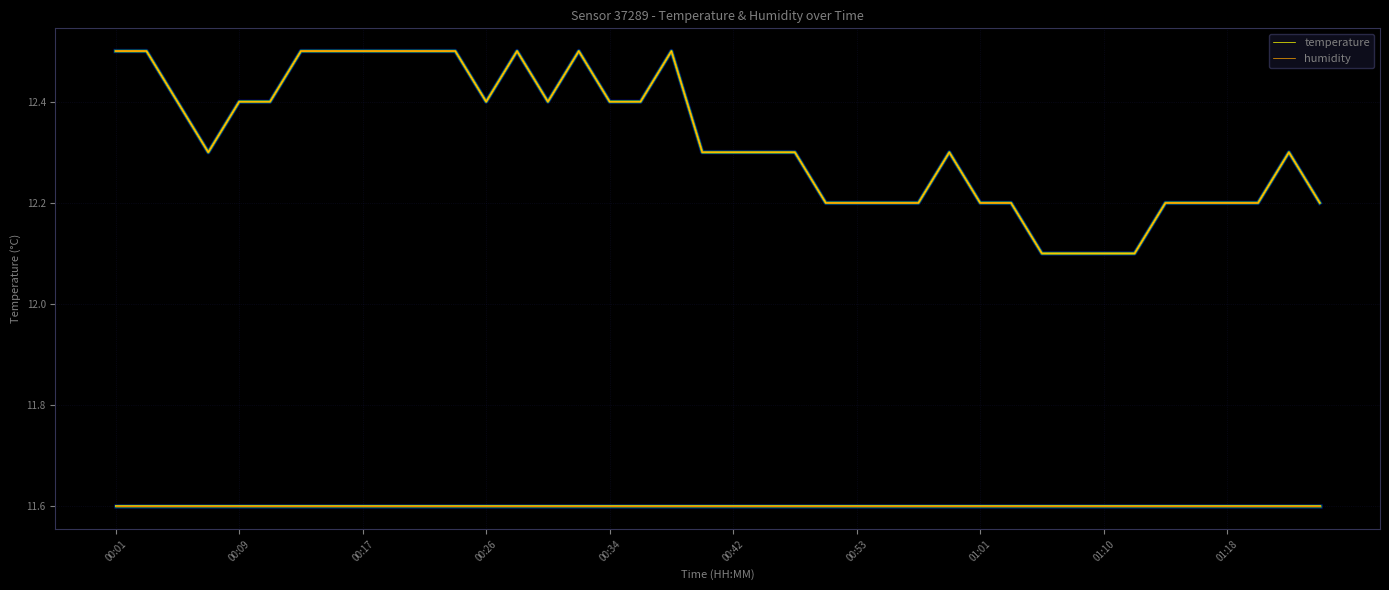

What is the greatest value displayed?

12.5